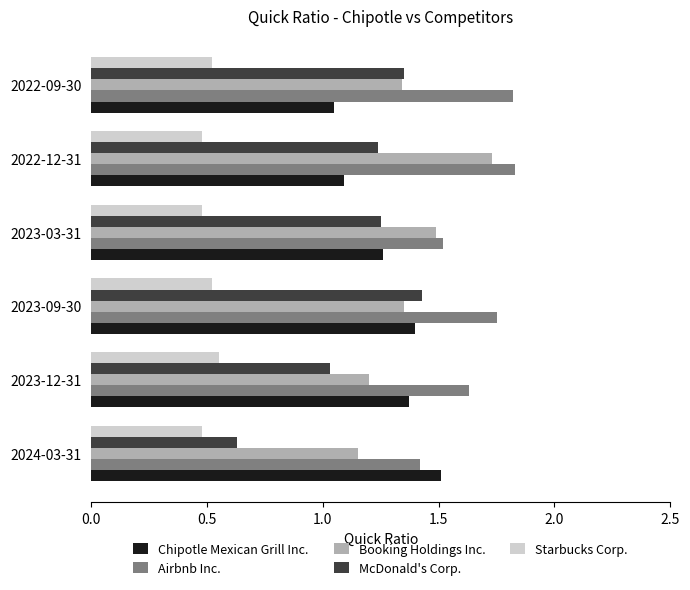

What is the sum of all Booking Holdings Inc. values?

8.3